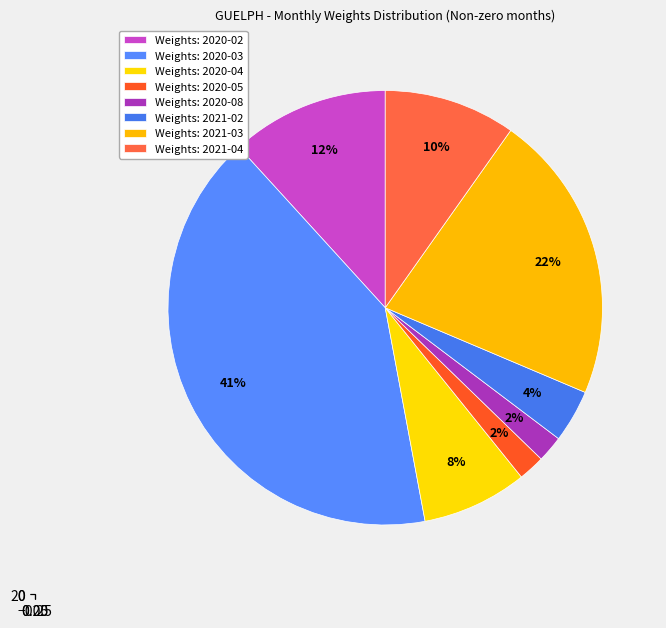

What percentage is the 2020-02 (2021) slice, to the nearest percent?

4%